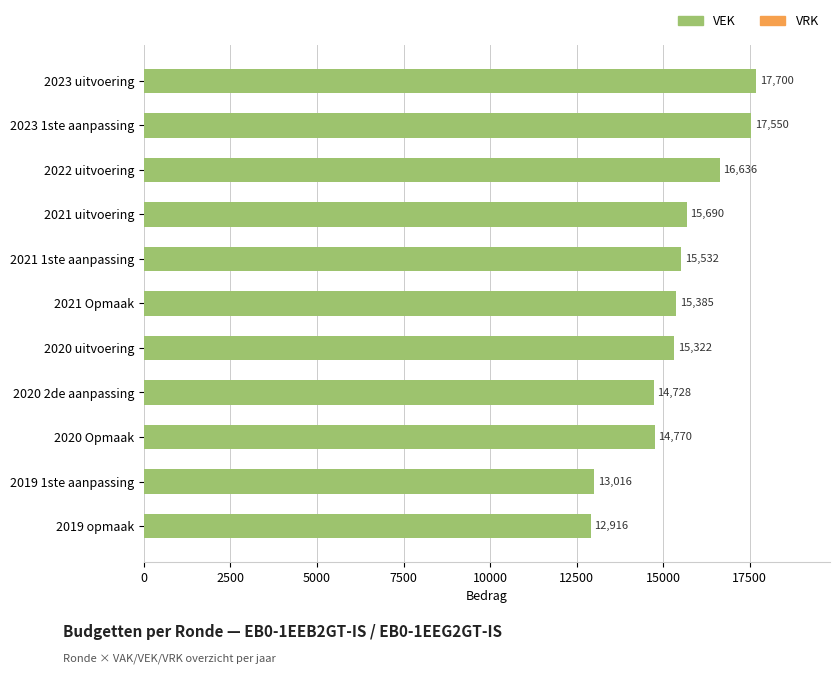

Is it true that the value at 2019 1ste aanpassing is 18579?

False